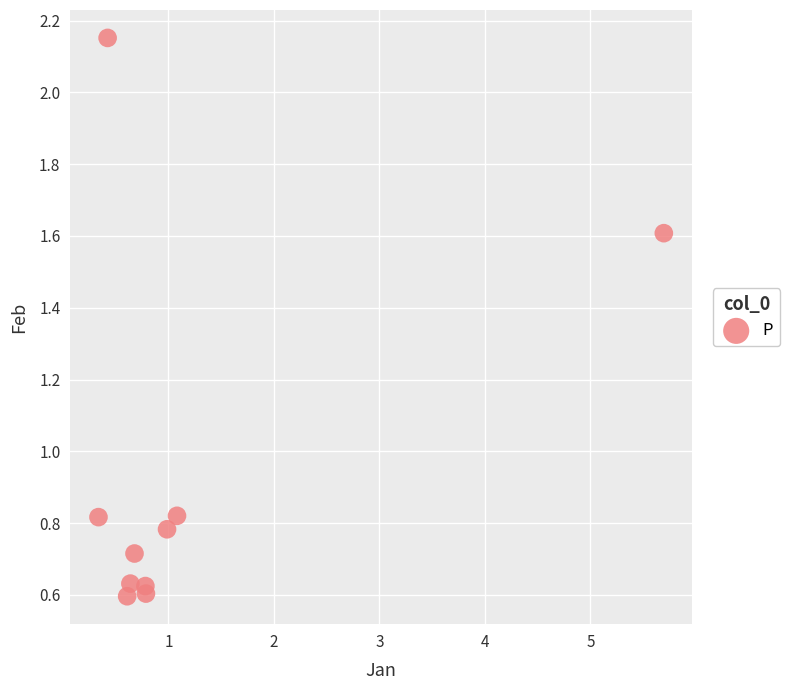

What is the range of X values (max minus min)?

5.4